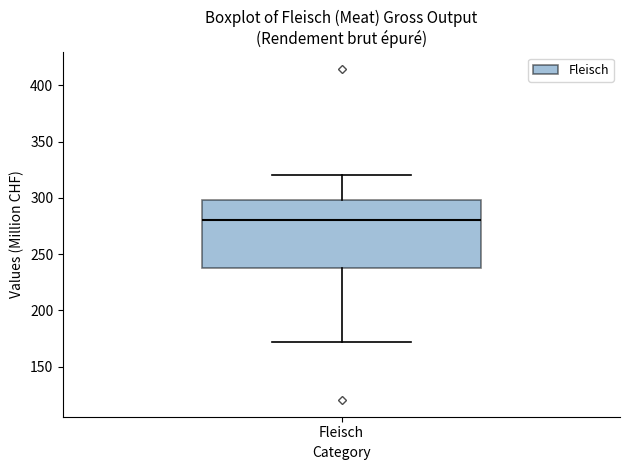

Where does the median line of the box for Fleisch sit on the y-axis? The values are not printed on the chart, so give them approximately, as read against the axis.

280